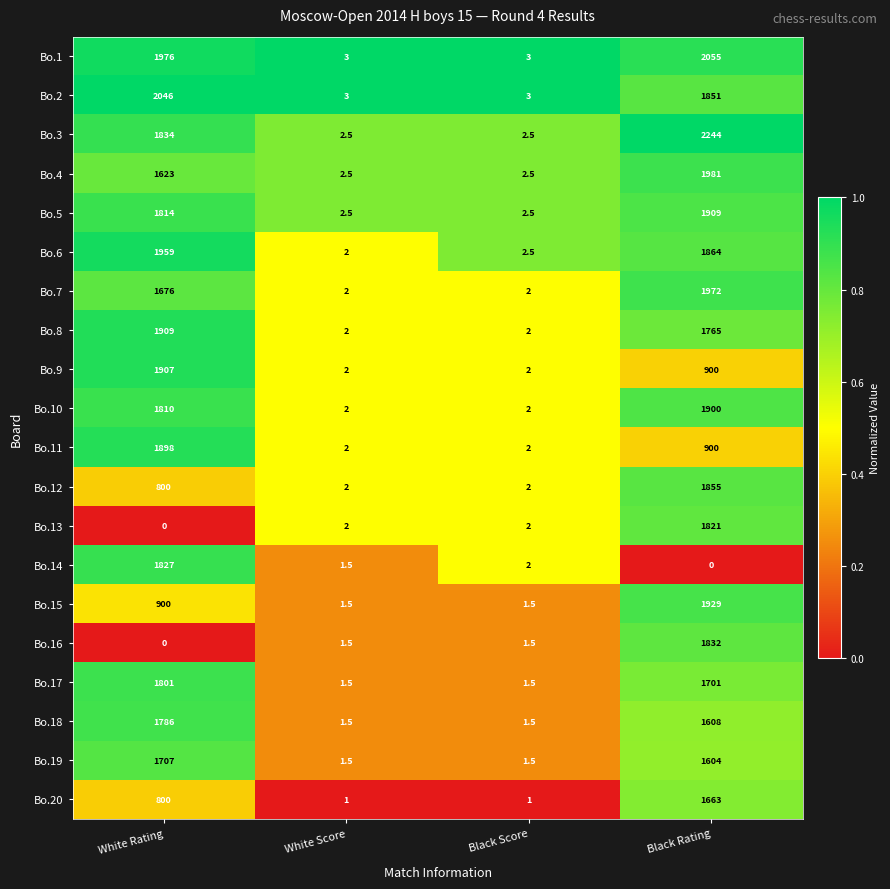

The Bo.3 series shows 1.5 at White Score. True or false?

False